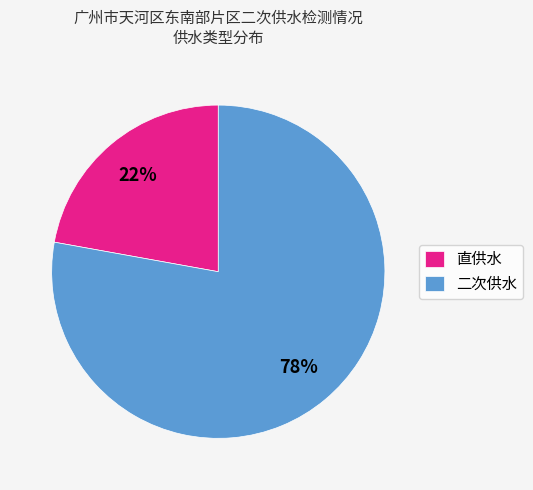

True or false: 直供水 accounts for 22% of the total.

True